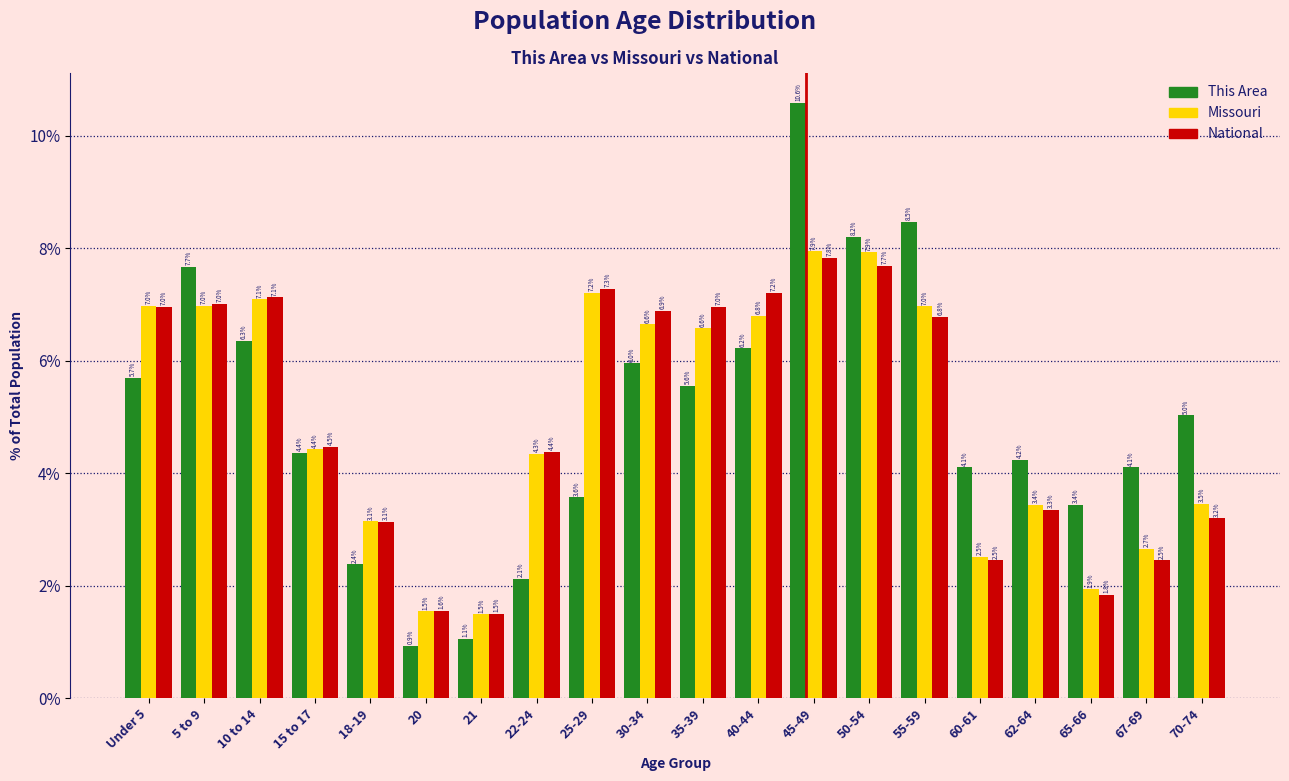

Reading left to right, what are all the values shown in this chart?

This Area: Under 5=5.7	5 to 9=7.7	10 to 14=6.3	15 to 17=4.4	18-19=2.4	20=0.9	21=1.1	22-24=2.1	25-29=3.6	30-34=6.0	35-39=5.6	40-44=6.2	45-49=10.6	50-54=8.2	55-59=8.5	60-61=4.1	62-64=4.2	65-66=3.4	67-69=4.1	70-74=5.0
Missouri: Under 5=7.0	5 to 9=7.0	10 to 14=7.1	15 to 17=4.4	18-19=3.1	20=1.5	21=1.5	22-24=4.3	25-29=7.2	30-34=6.6	35-39=6.6	40-44=6.8	45-49=7.9	50-54=7.9	55-59=7.0	60-61=2.5	62-64=3.4	65-66=1.9	67-69=2.7	70-74=3.5
National: Under 5=7.0	5 to 9=7.0	10 to 14=7.1	15 to 17=4.5	18-19=3.1	20=1.6	21=1.5	22-24=4.4	25-29=7.3	30-34=6.9	35-39=7.0	40-44=7.2	45-49=7.8	50-54=7.7	55-59=6.8	60-61=2.5	62-64=3.3	65-66=1.8	67-69=2.5	70-74=3.2